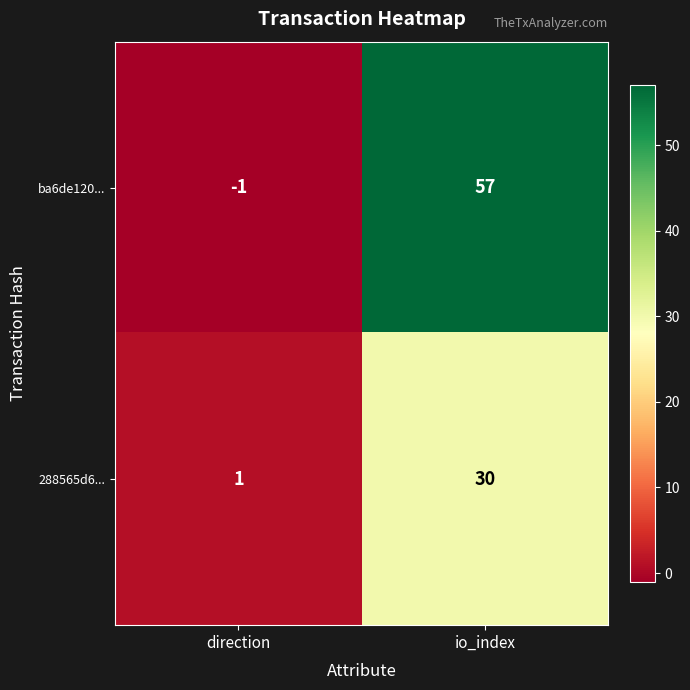

What is the highest value of the ba6de120... series?

57